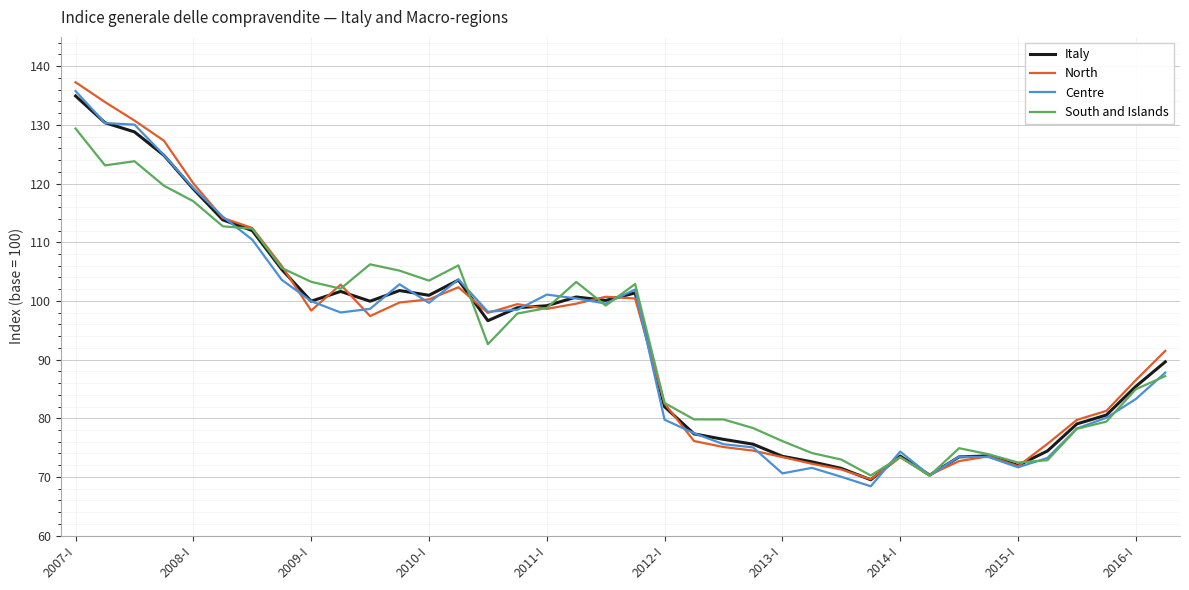

Which series has the widest spread of values?

North